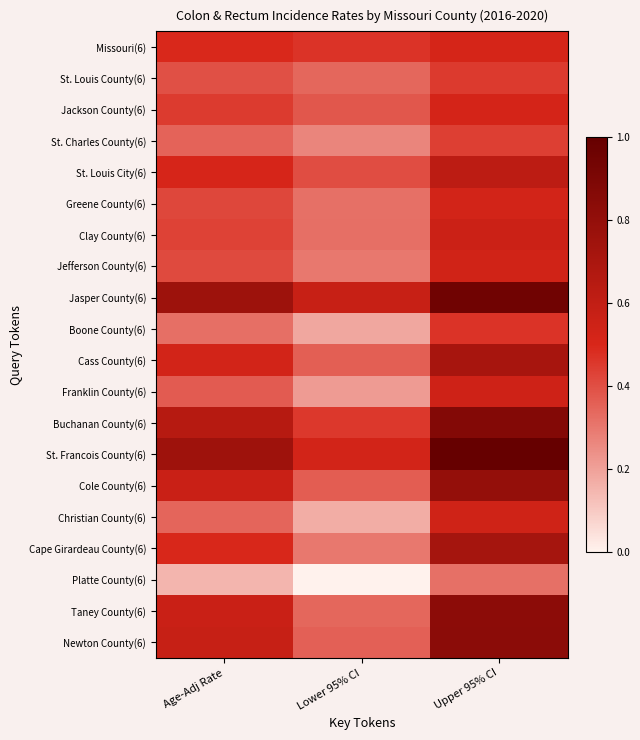

Which series has the largest total across all categories?

Jasper County(6)